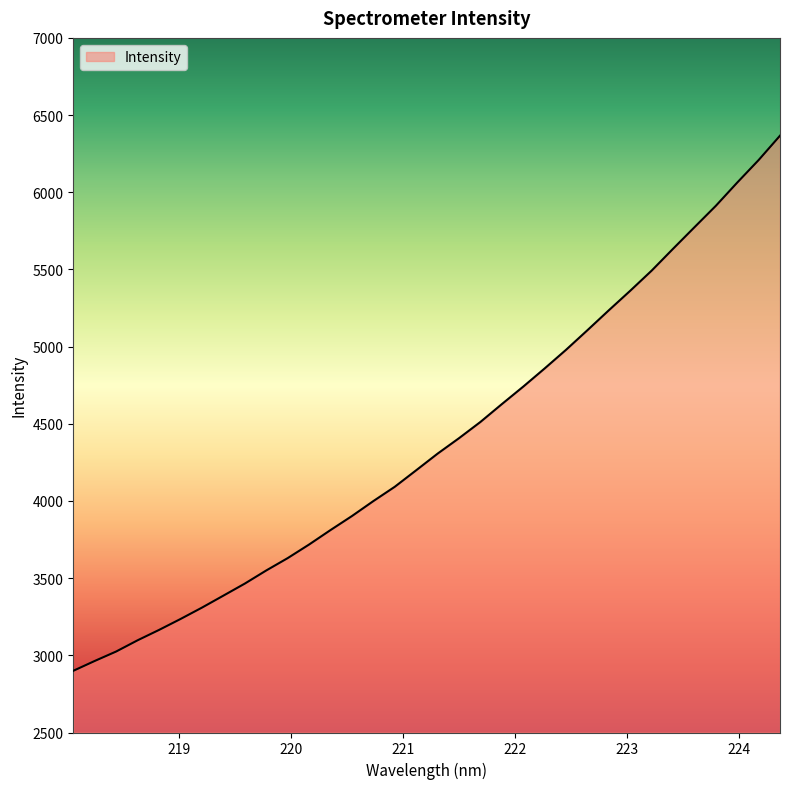

How many lines are shown in the chart?

1